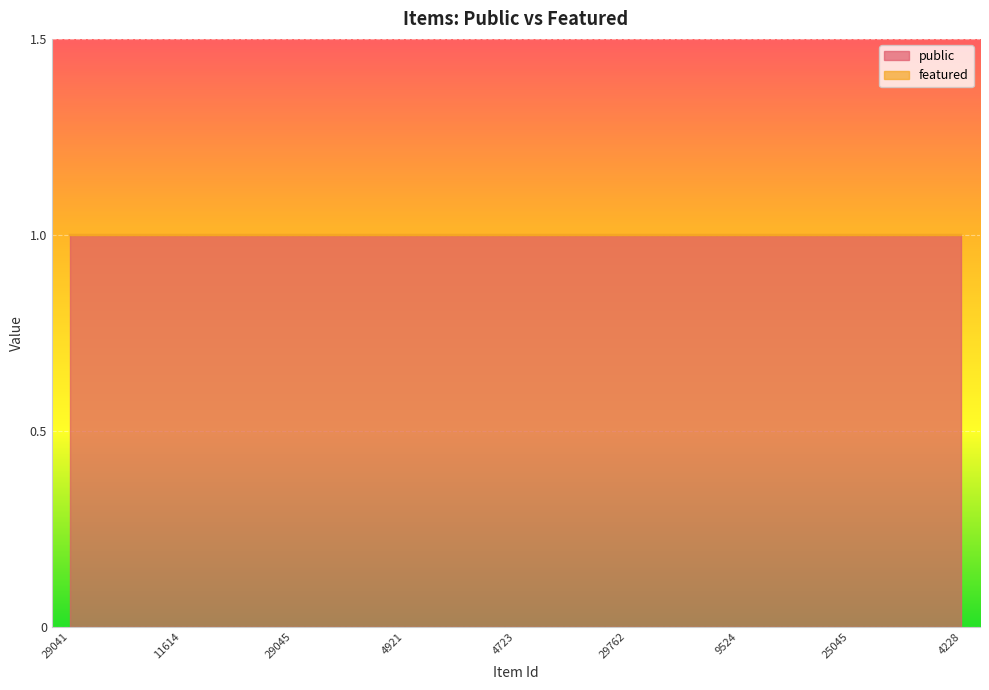

How many lines are shown in the chart?

2